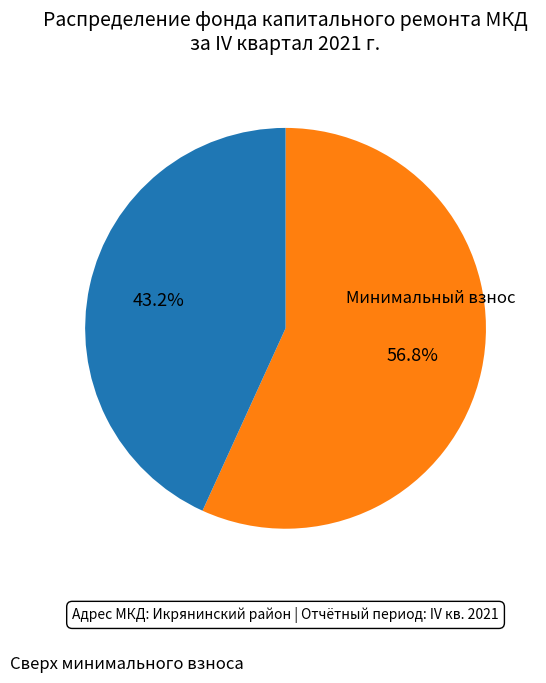

Is there a majority slice in this chart?

Yes